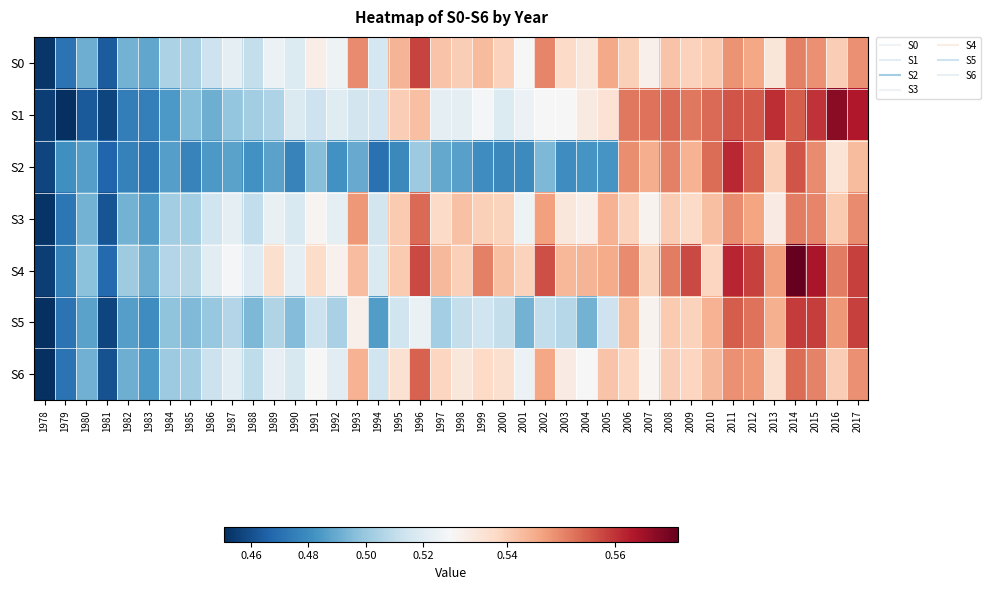

List the series in order of their peak value, highest first.

S4, S1, S2, S5, S0, S6, S3